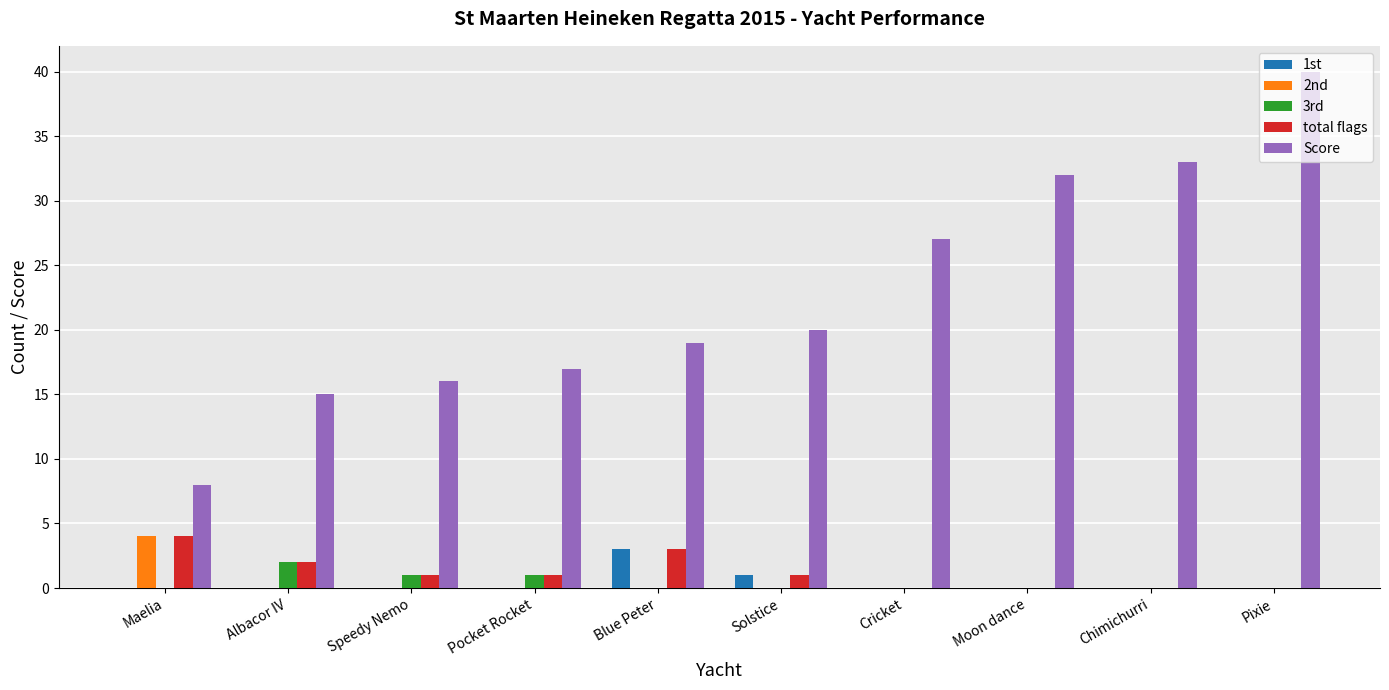

Which series has the largest total across all categories?

Score